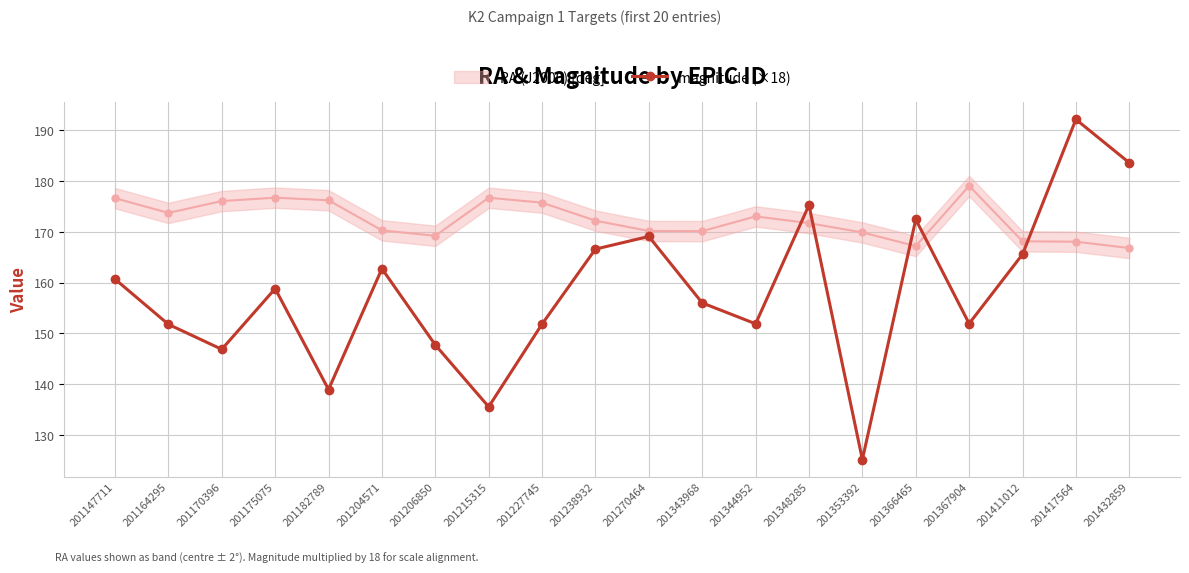

How many values exceed 158?

10